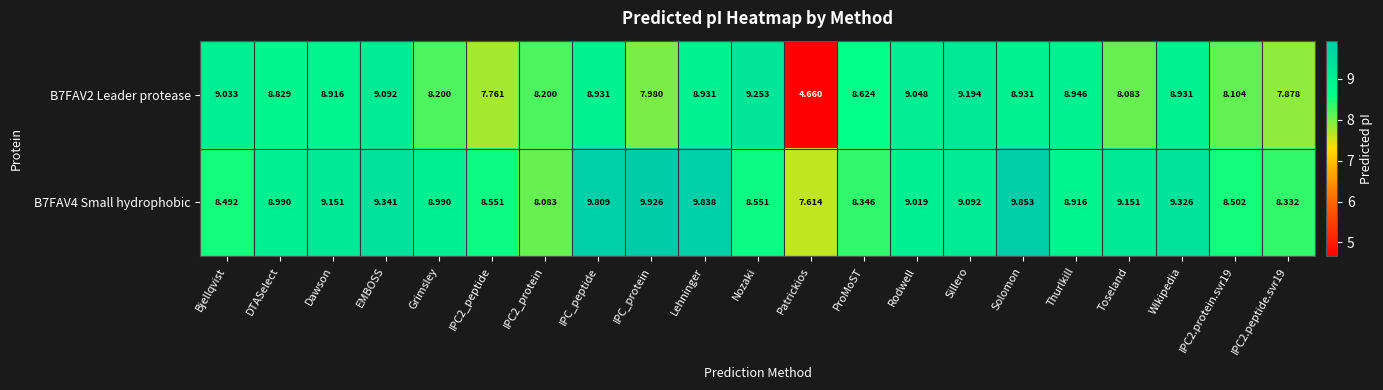

Which category has the lowest value across all series?

Patrickios